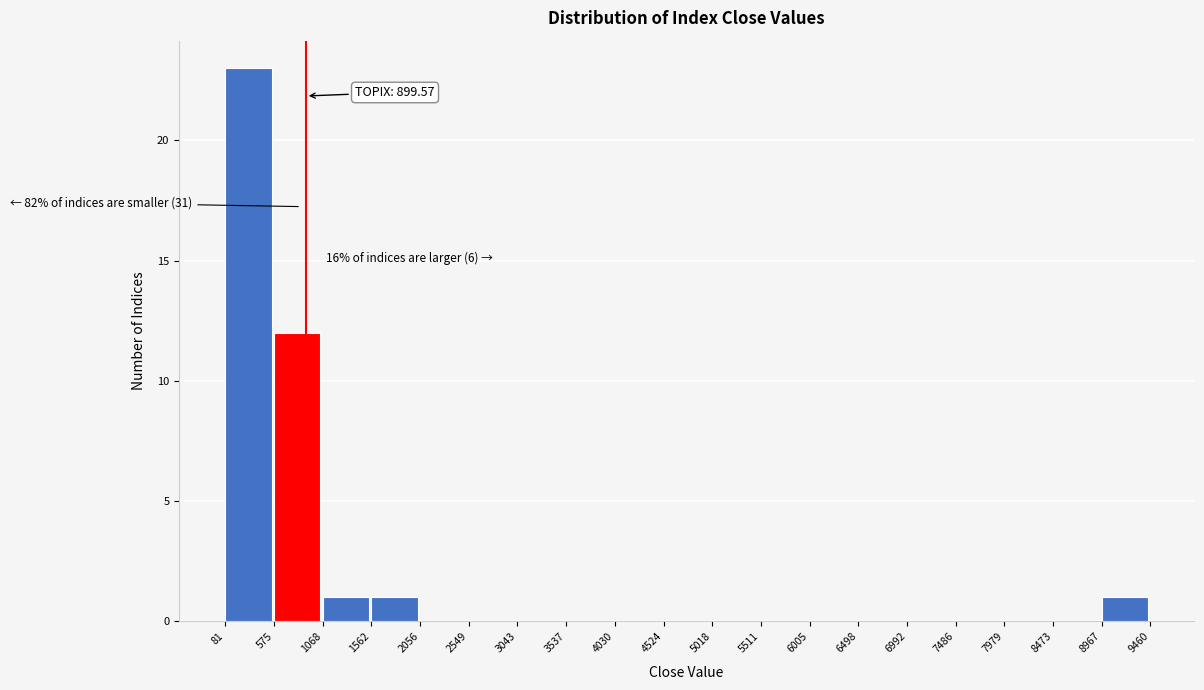

Which range on the x-axis has the tallest bar?

81 to 575